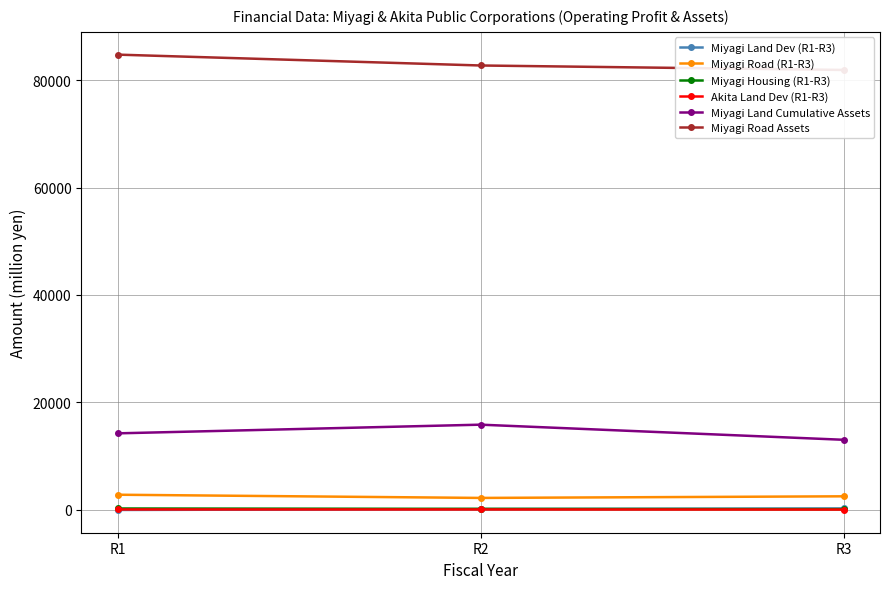

Where does the Miyagi Land Cumulative Assets series first go above 14220?

R2